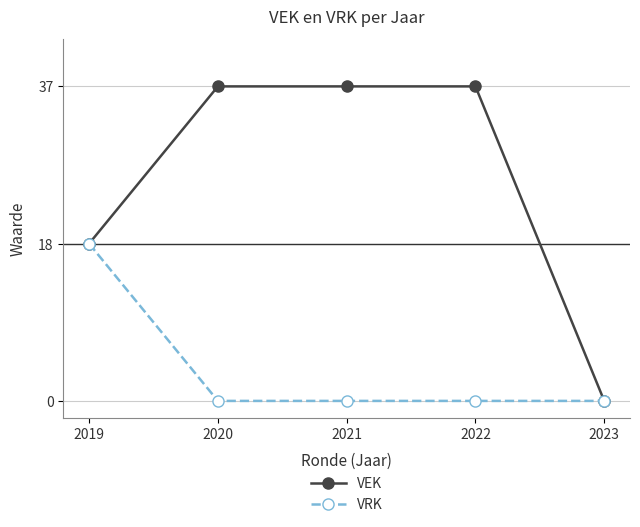

What are all the series names shown in the legend?

VEK, VRK